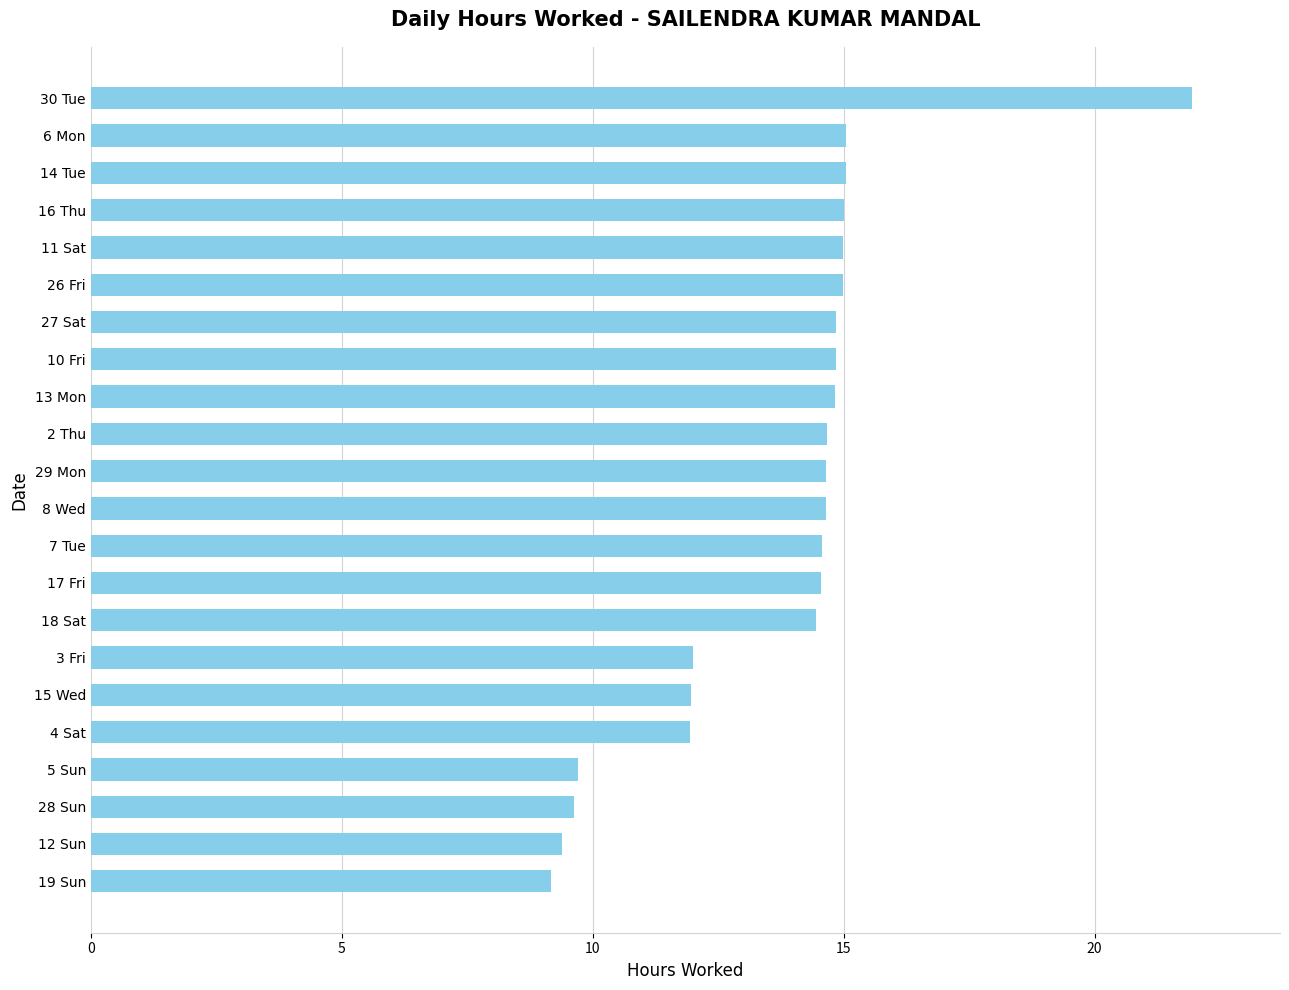

What is the greatest value displayed?

21.9